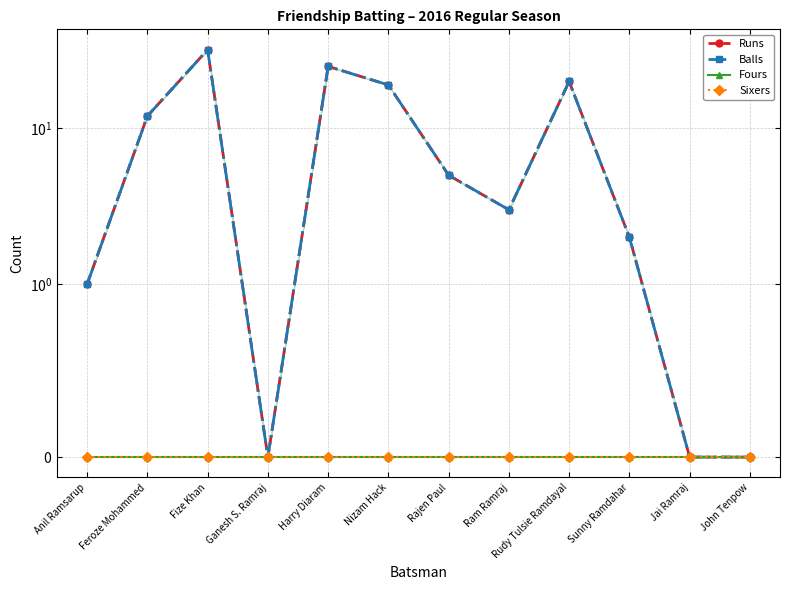

What is the approximate value of Balls at Nizam Hack, to the nearest 5?

20